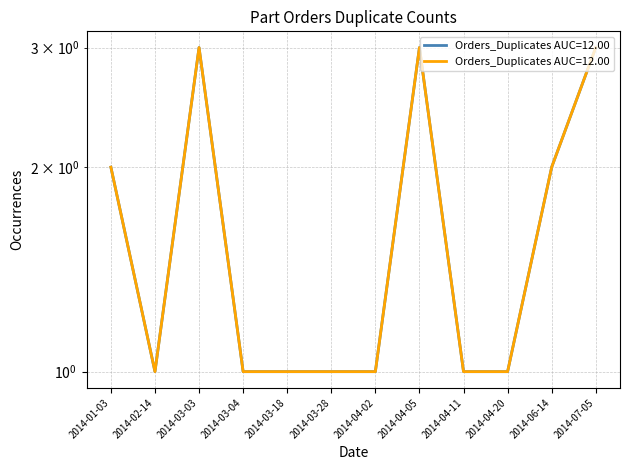

Where is the first local maximum?

2014-03-03